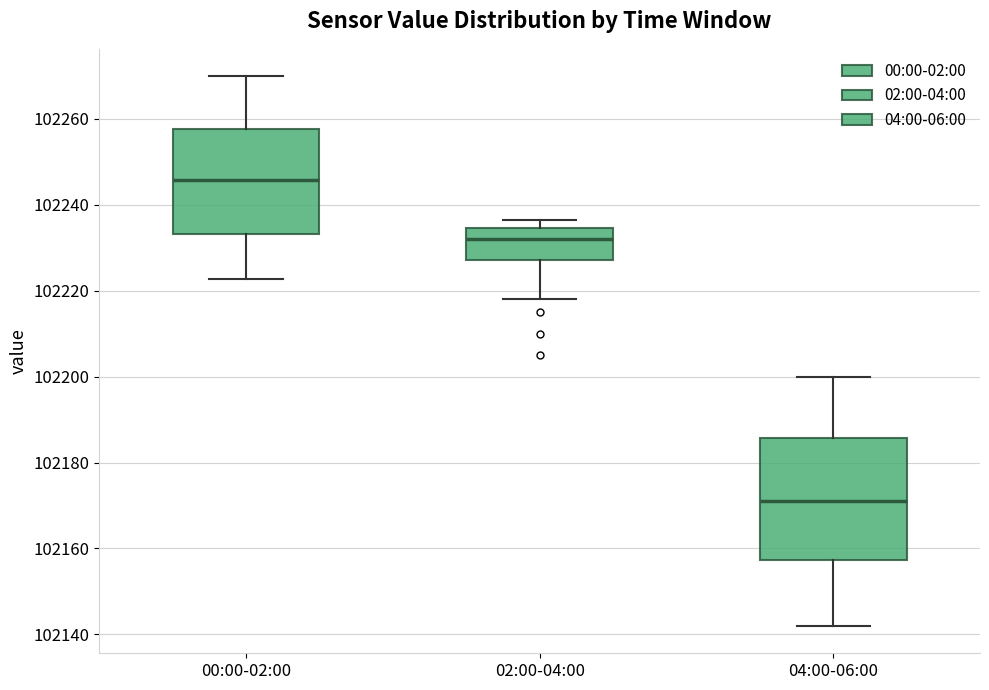

Reading left to right, read every box against the y-axis: the position of its median line, the range the box covers, and the ends of its whiskers. The values are not printed on the chart, so give them approximately, as read against the axis.

00:00-02:00: median 102246, box 102234 to 102258, whiskers 102222 to 102270
02:00-04:00: median 102232, box 102228 to 102234, whiskers 102218 to 102236
04:00-06:00: median 102172, box 102158 to 102186, whiskers 102142 to 102200